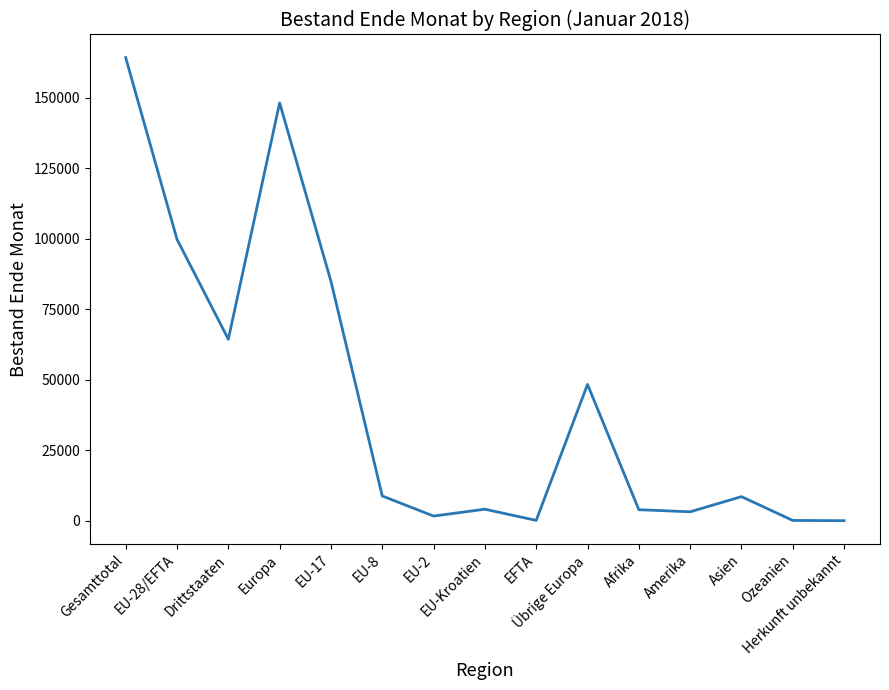

What is the smallest value displayed?

73